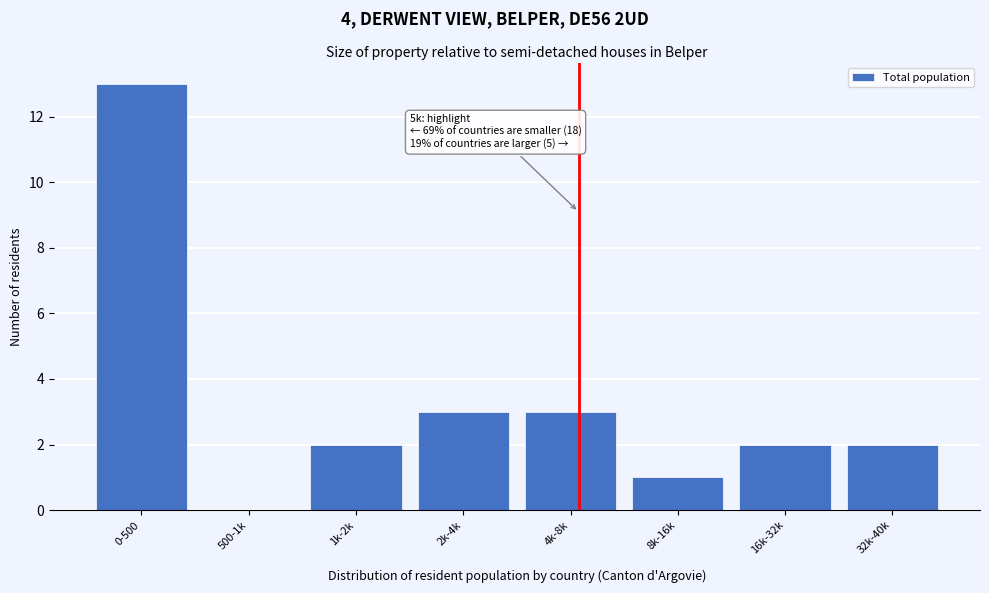

Reading right to left, transcribe all the data shown in this chart.

32k-40k=2	16k-32k=2	8k-16k=1	4k-8k=3	2k-4k=3	1k-2k=2	500-1k=0	0-500=13